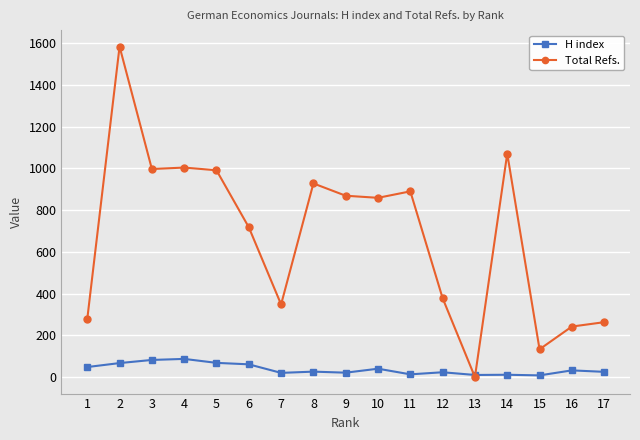

What is the difference between the Total Refs. values at 3 and 13?

997